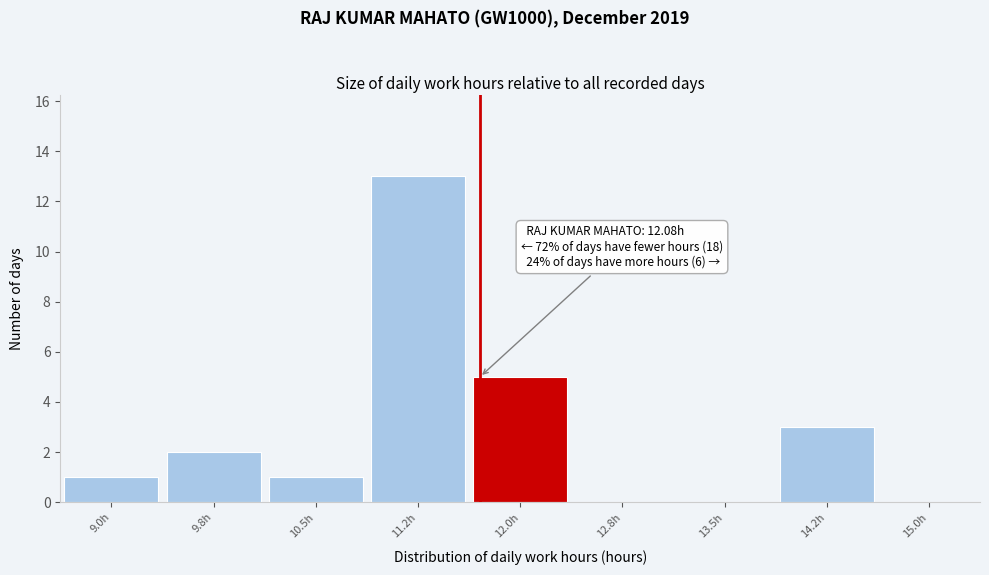

Reading left to right, extract all data points from this chart.

9.0h=1	9.8h=2	10.5h=1	11.2h=13	12.0h=5	12.8h=0	13.5h=0	14.2h=3	15.0h=0